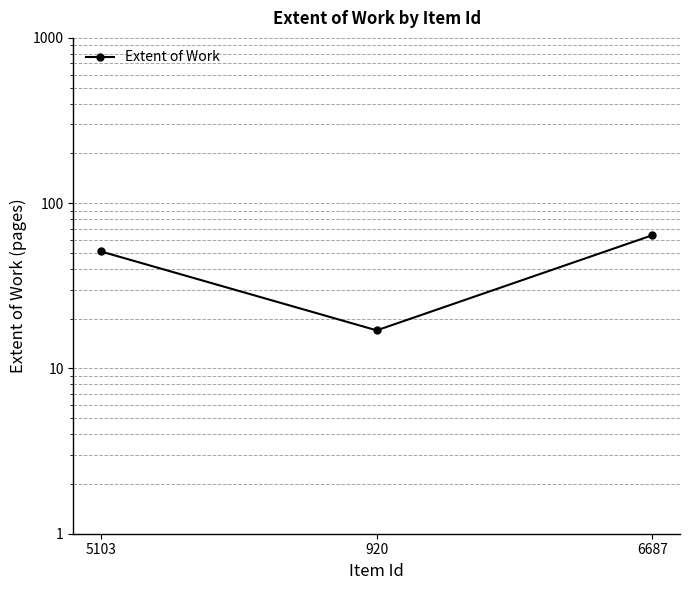

True or false: the data shows 64 at 6687.

True